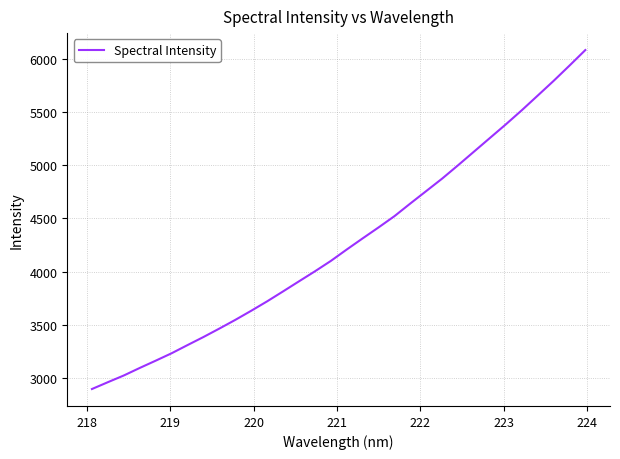

Reading right to left, list all the values displayed in this chart.

6083.9	5937.3	5793.4	5655.1	5517.4	5385.0	5257.0	5128.9	5000.7	4875.3	4758.1	4641.1	4521.8	4415.7	4312.6	4207.8	4100.4	4002.5	3908.5	3813.8	3720.3	3631.7	3545.8	3464.1	3384.6	3308.7	3231.7	3161.9	3093.6	3022.8	2959.6	2895.3